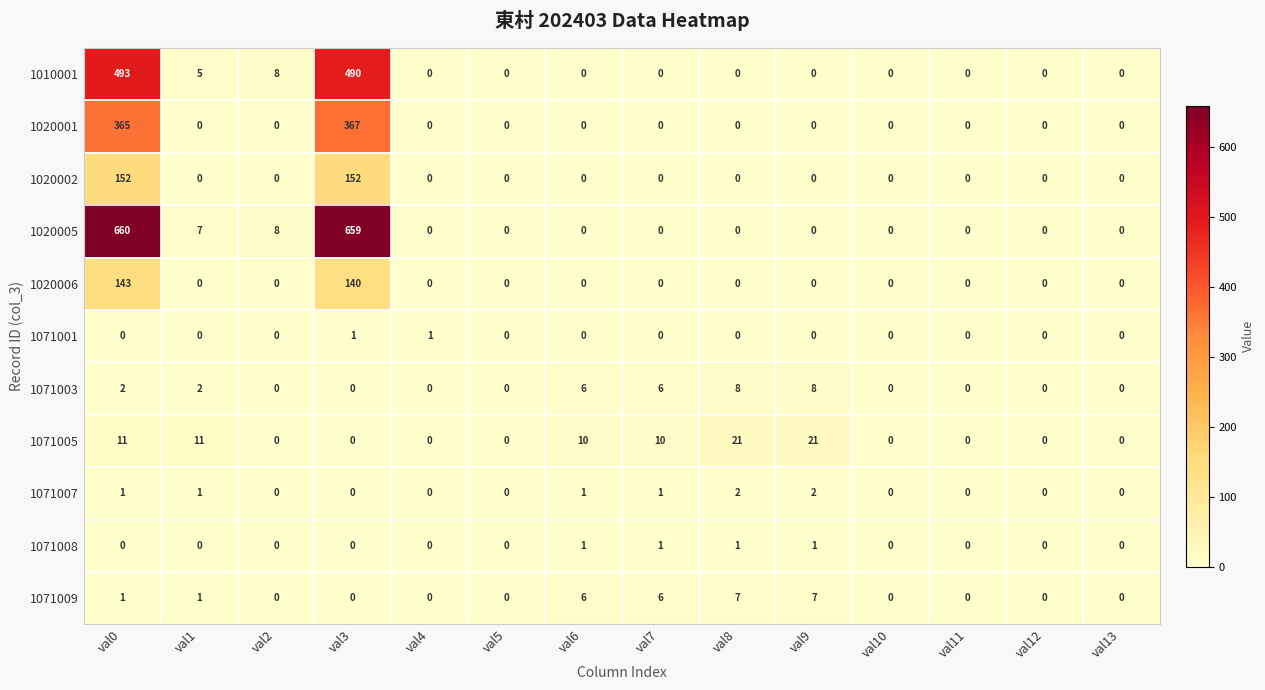

How many data points does each series have?

14